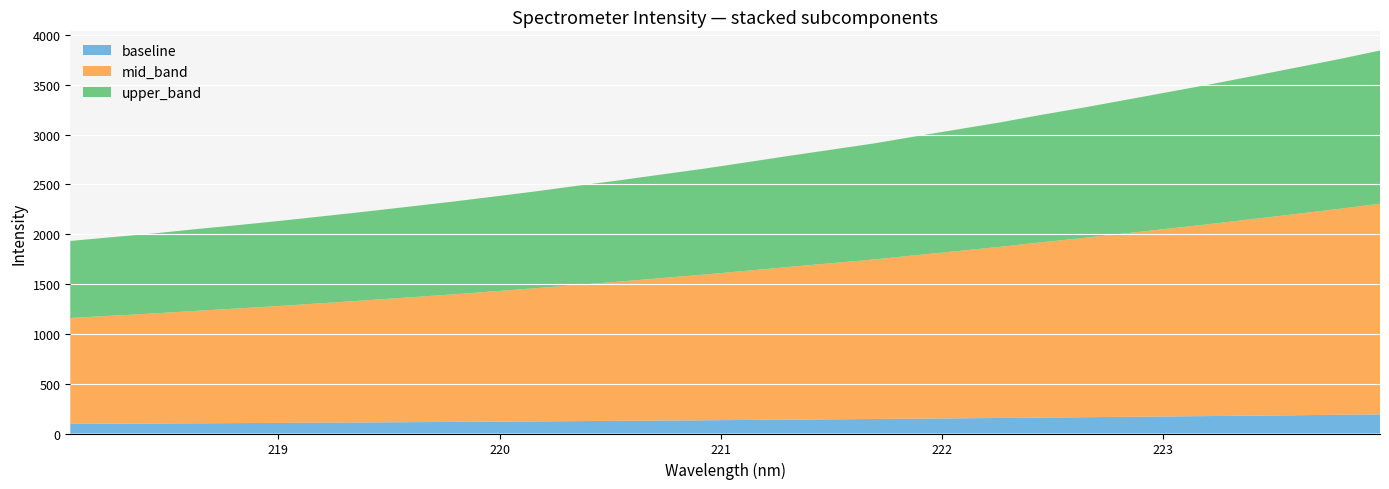

Reading left to right, transcribe all the data shown in this chart.

218.0596=1932.2	218.2508=1970.7	218.442=2008.5	218.6332=2052.0	218.8244=2092.7	219.0156=2135.7	219.2067=2181.2	219.3979=2227.7	219.589=2275.9	219.7801=2324.6	219.9712=2376.3	220.1623=2429.4	220.3533=2486.6	220.5444=2541.4	220.7354=2600.1	220.9264=2658.2	221.1174=2721.6	221.3083=2785.9	221.4993=2847.8	221.6902=2910.0	221.8812=2981.8	222.0721=3051.9	222.263=3121.8	222.4538=3199.5	222.6447=3272.3	222.8355=3349.9	223.0264=3427.5	223.2172=3505.6	223.408=3587.7	223.5987=3670.8	223.7895=3754.2	223.9802=3843.5